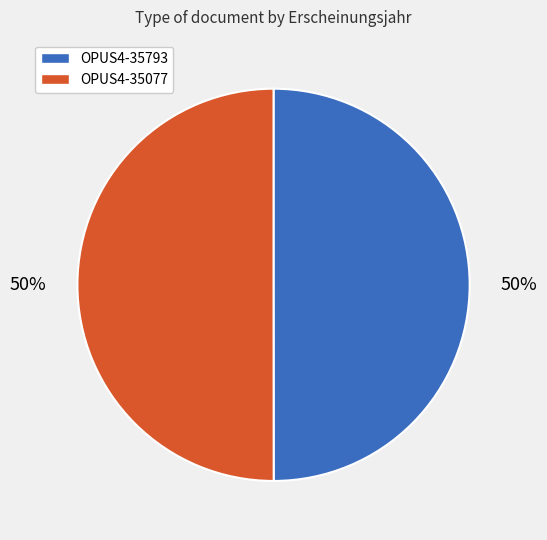

Is it true that OPUS4-35077 is 65% of the pie?

False